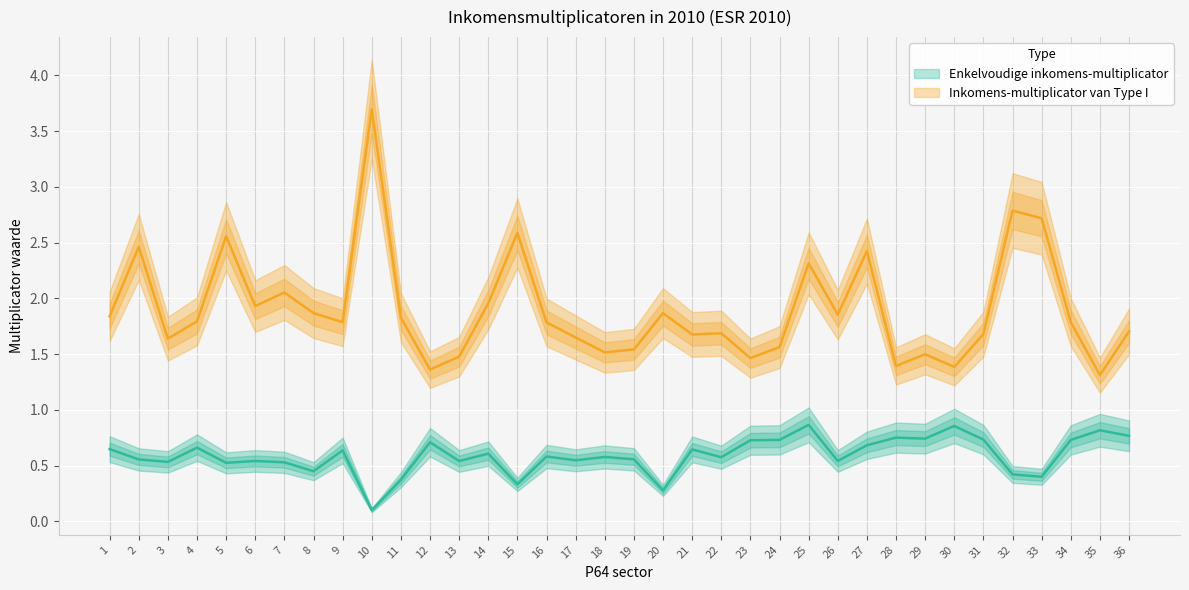

What is the value of the Enkelvoudige inkomens-multiplicator point at the 24th from the left?

0.7